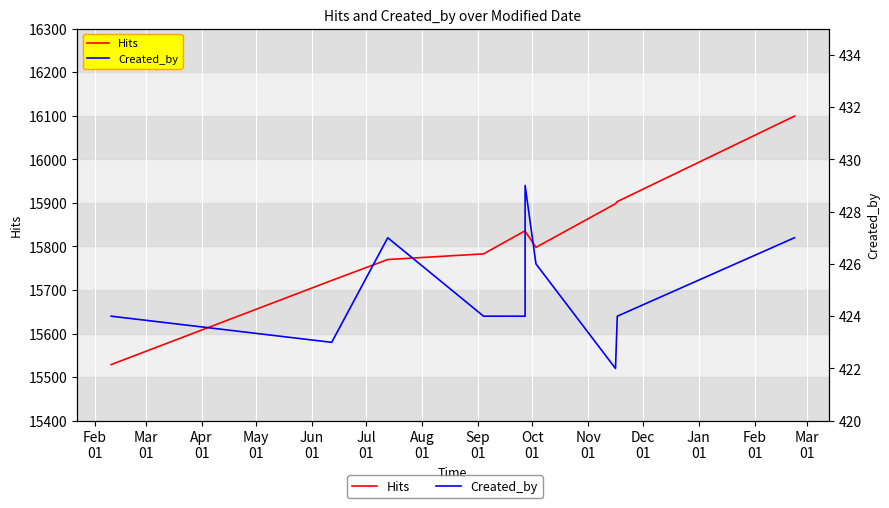

Which series changed the most between Sep
01 and Nov
01?

Hits